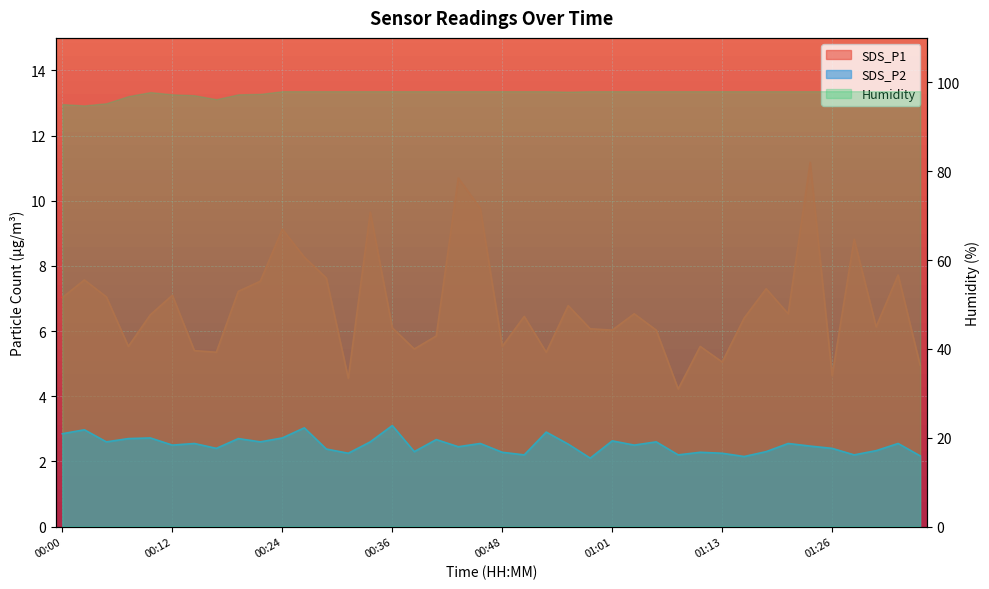

True or false: SDS_P1 has a value of 3.5 at 00:51.

False